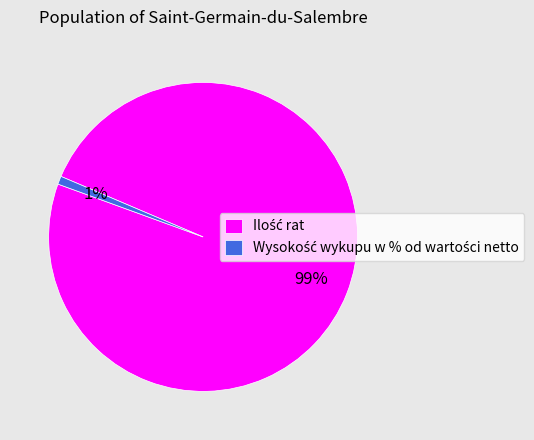

To the nearest percent, what is the average slice percentage?

50%